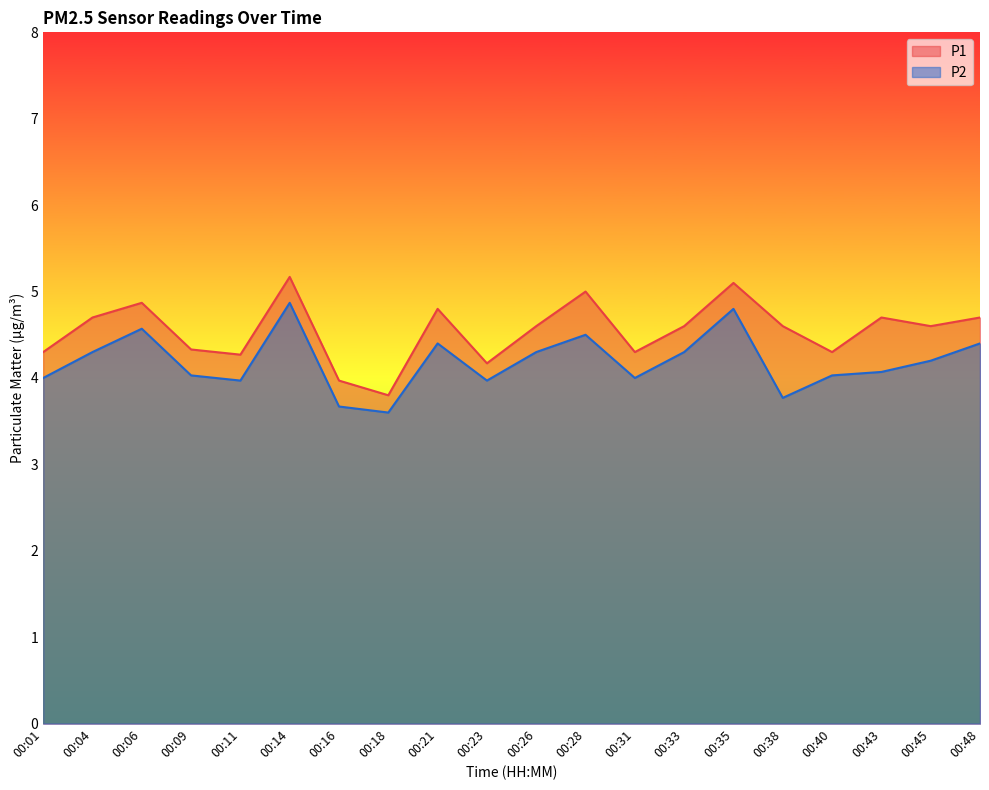

Is it true that P1 equals 1.1 at 00:21?

False